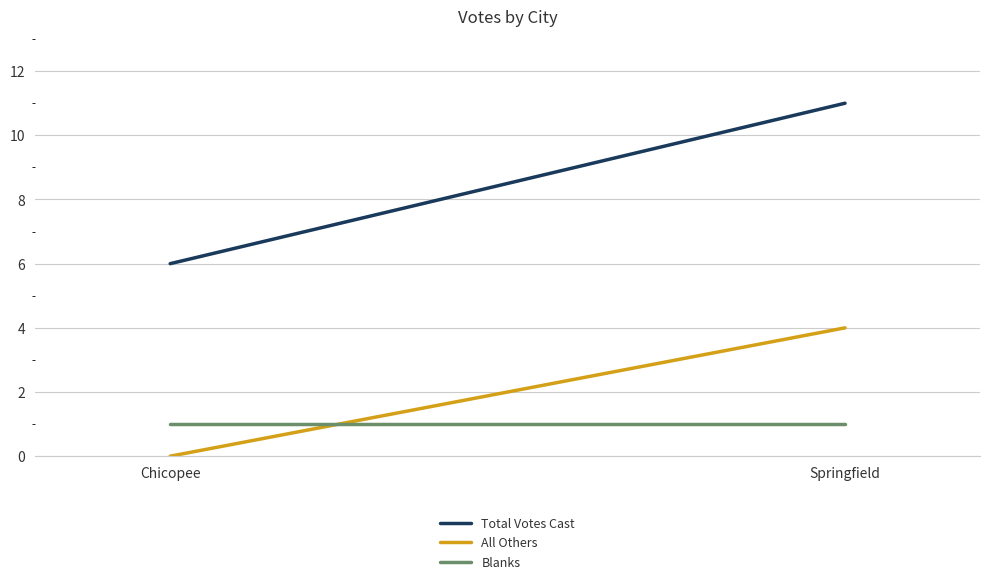

What is the label of the 1st point from the right?

Springfield